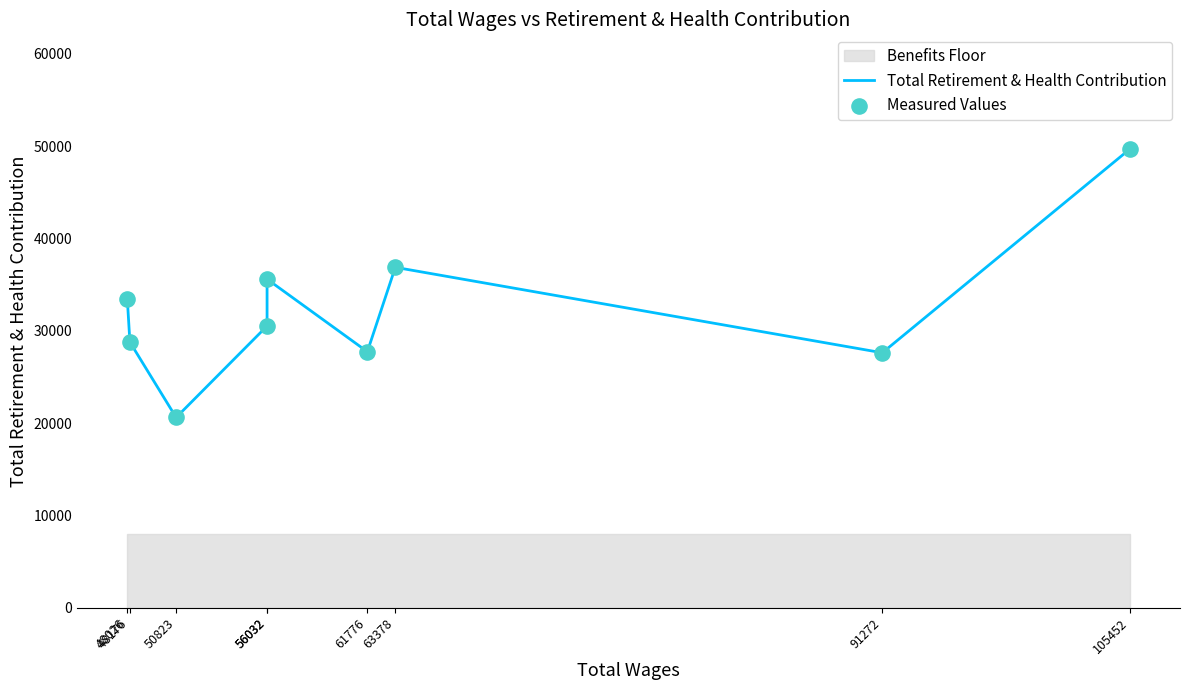

Which series contains the highest Y value?

Total Retirement & Health Contribution